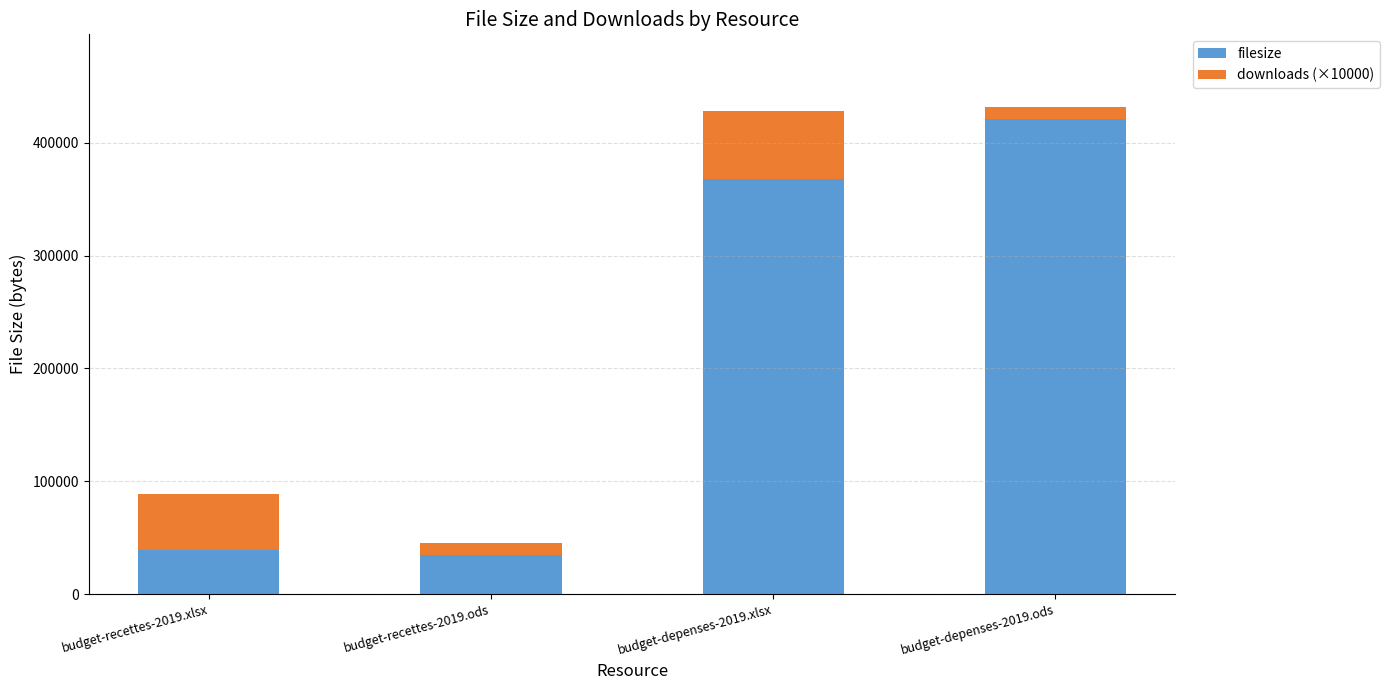

What is the total value across all series at budget-depenses-2019.ods?

431368